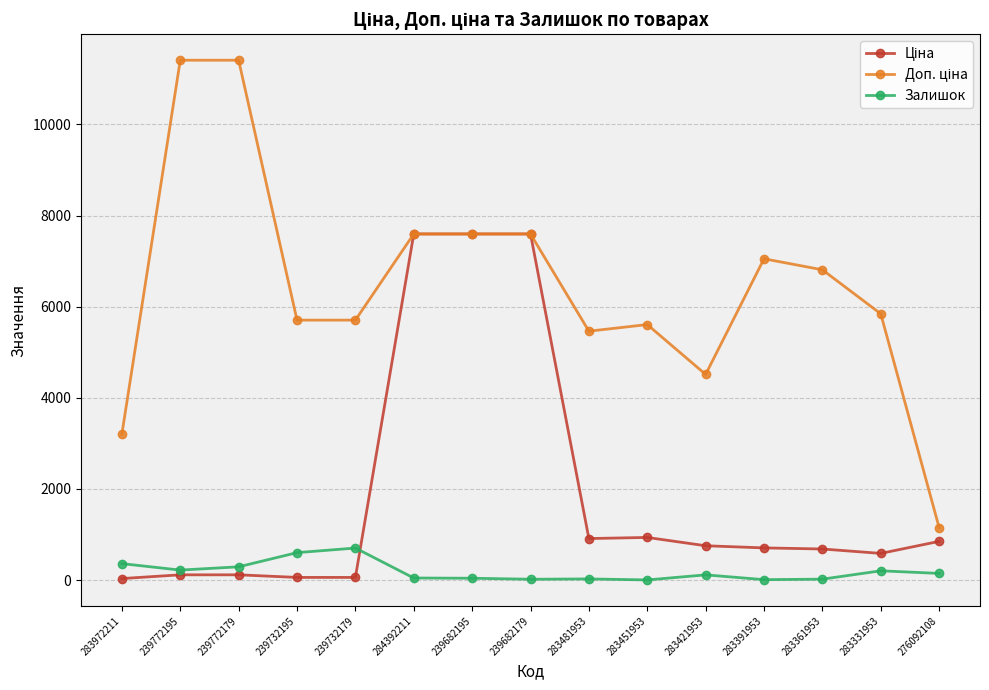

True or false: Залишок has a value of 702.0 at 239732179.

True